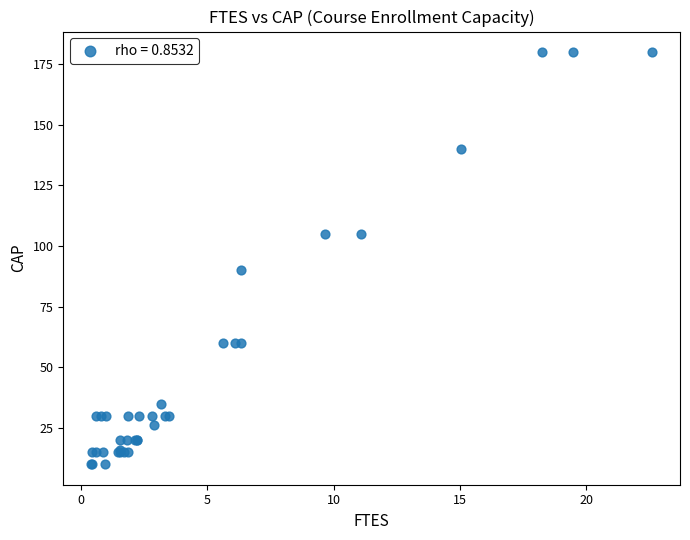

What Y value in the scatter plot is closest to 95?

90